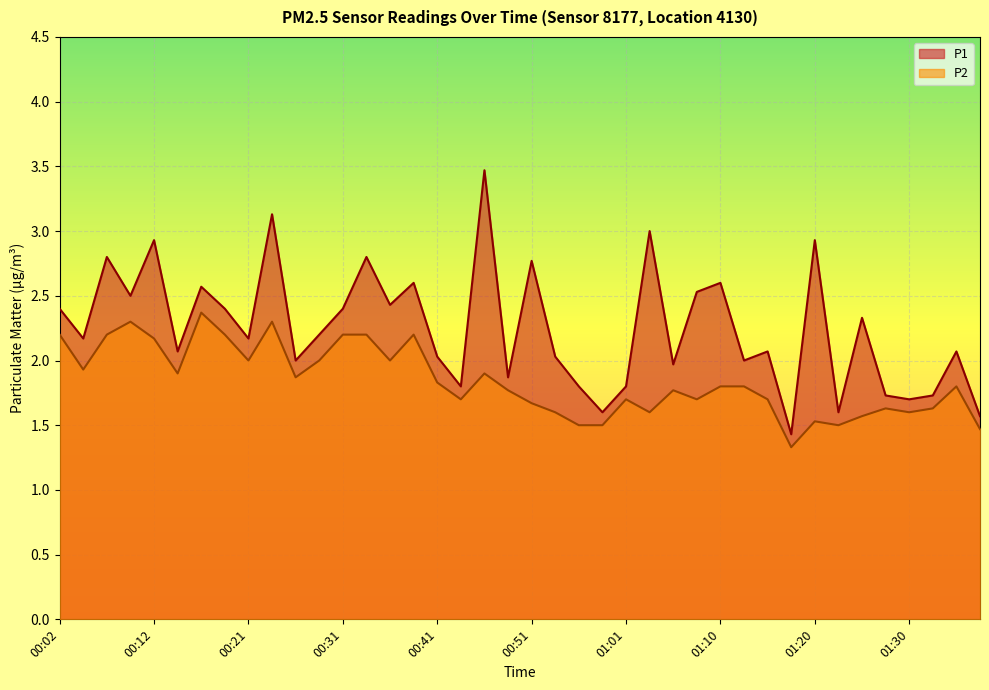

In P1, how many points are lower than both neighbors (excluding endpoints)?

14